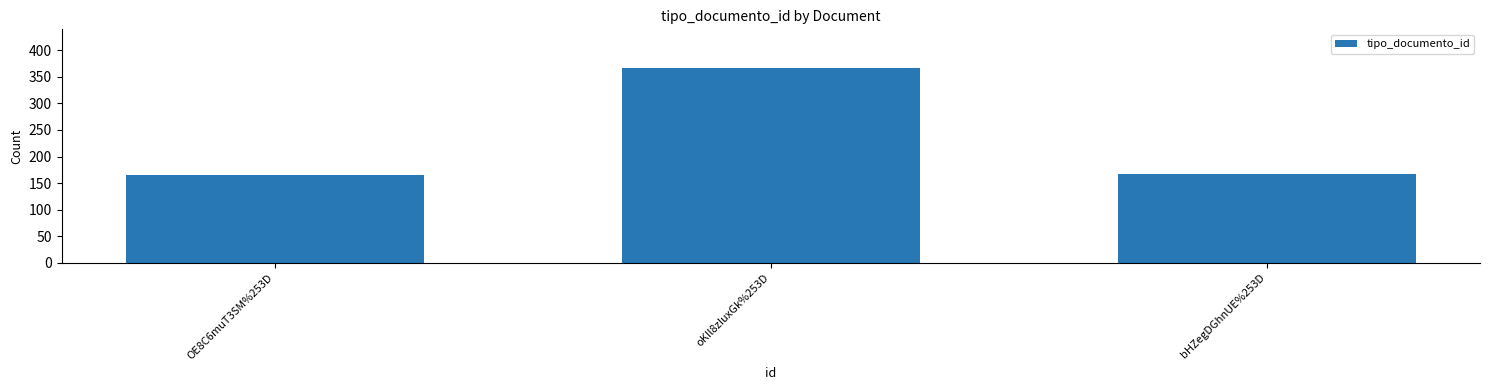

What is the difference between the values at oKIl8zIuxGk%253D and OE8C6muT3SM%253D?

200